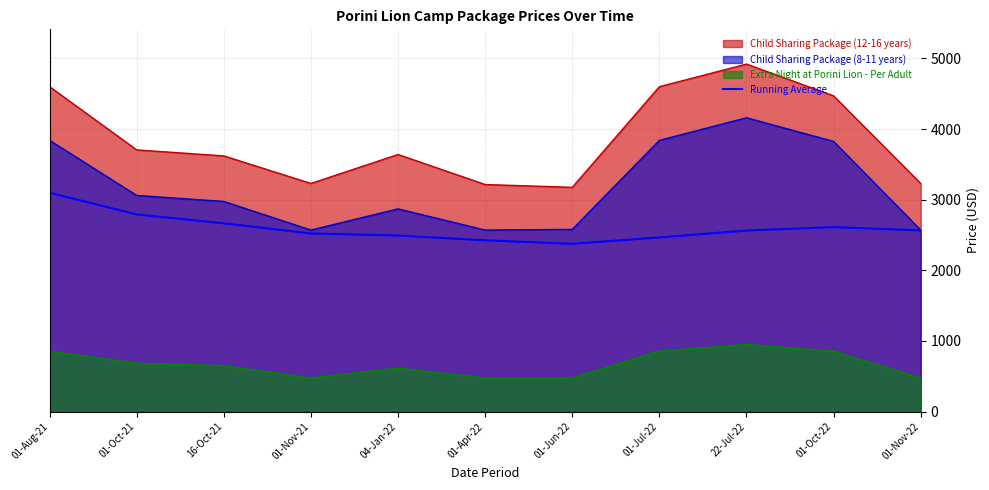

Where is the data nearest to the value 2736?

01-Oct-21